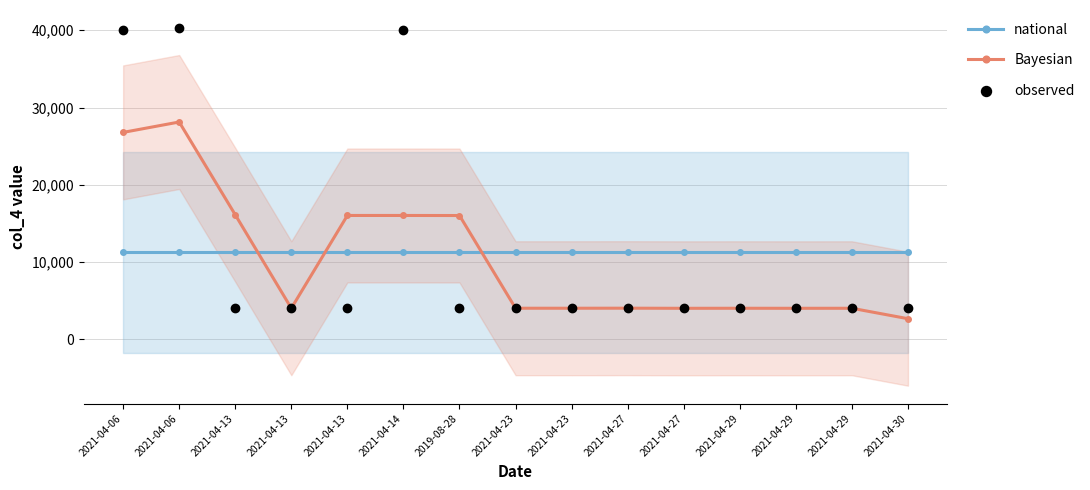

At how many categories does at least one series exceed 21816?

3